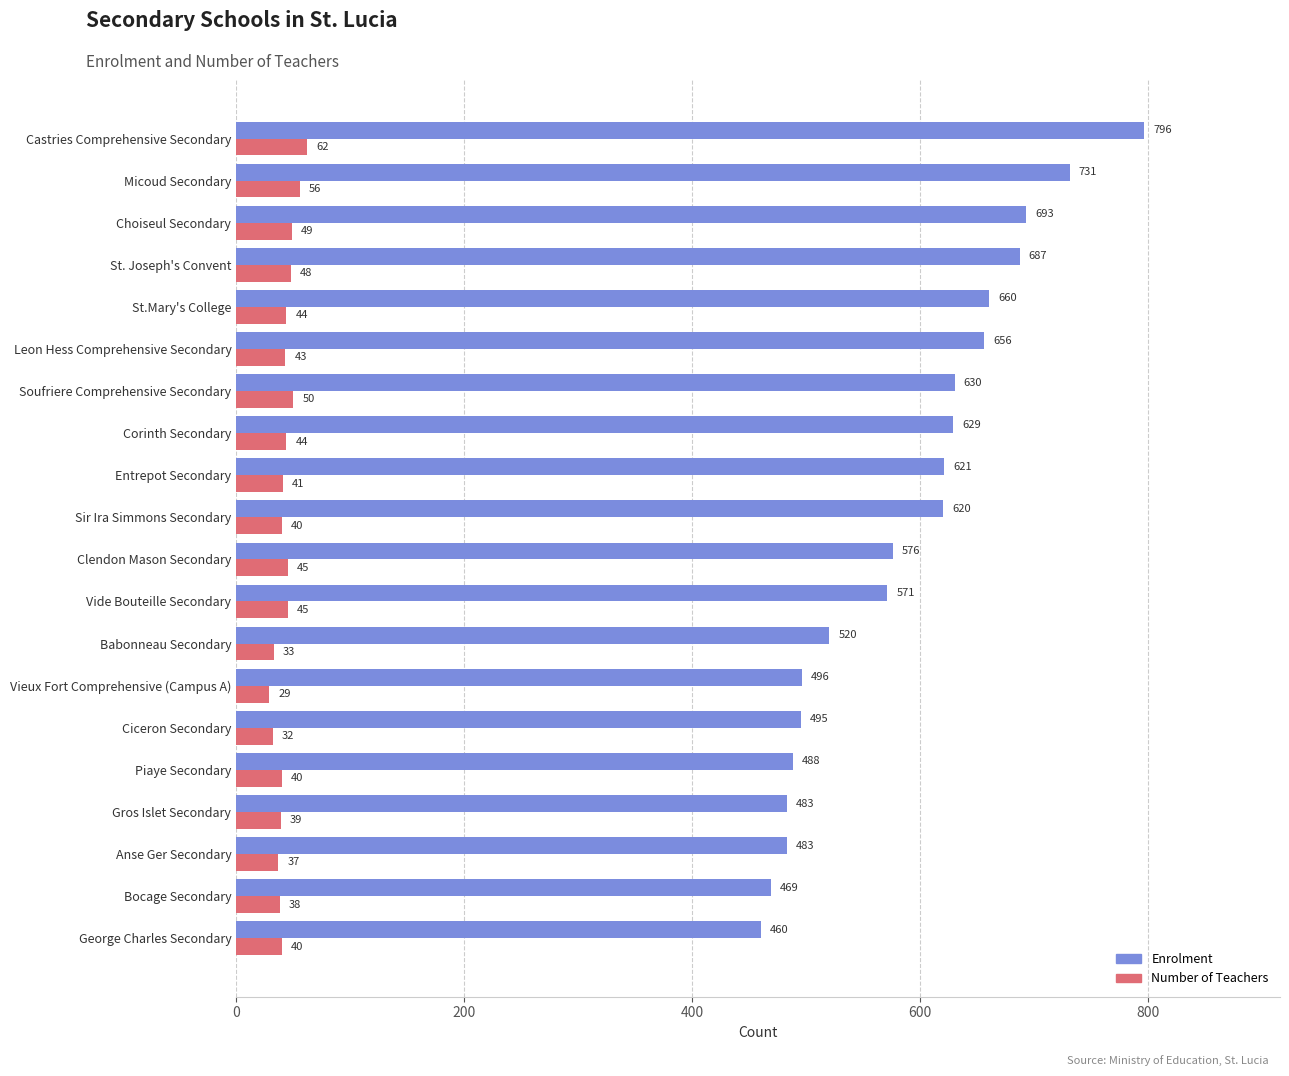

What is the average value of the Enrolment series?

588